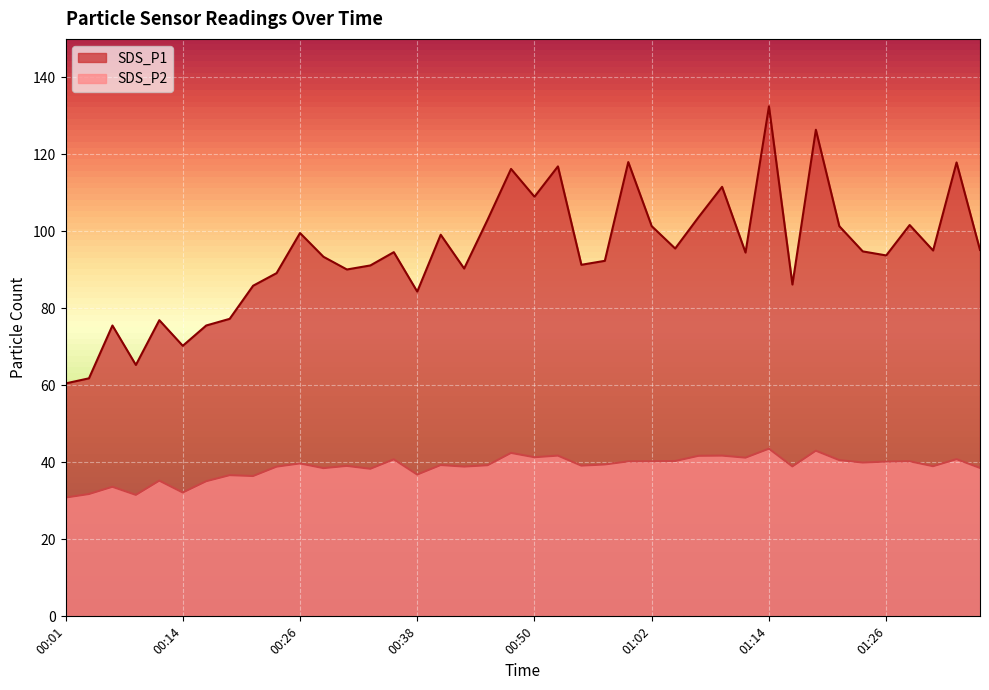

How many lines are shown in the chart?

2